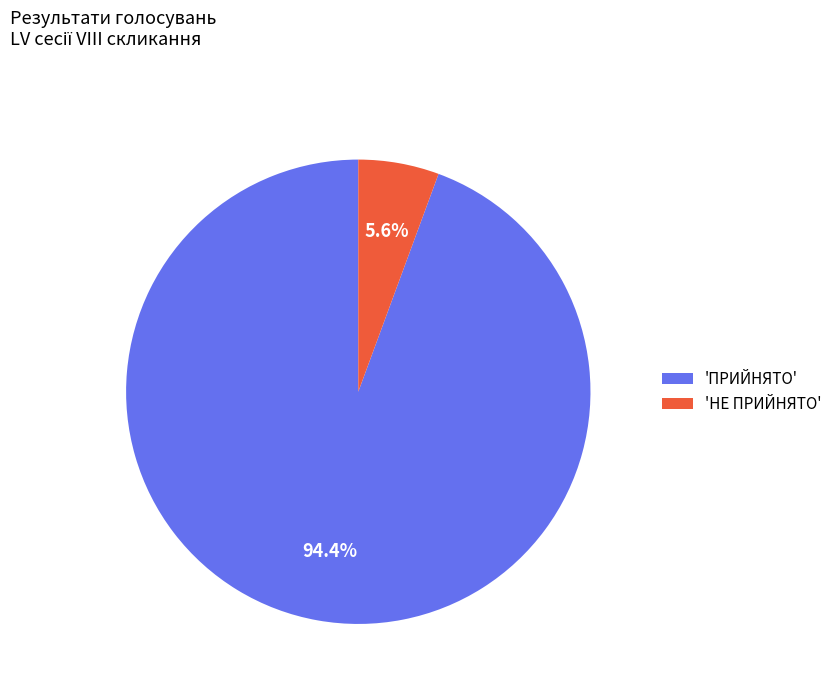

What percentage is NOT represented by 'НЕ ПРИЙНЯТО'?

94.4%